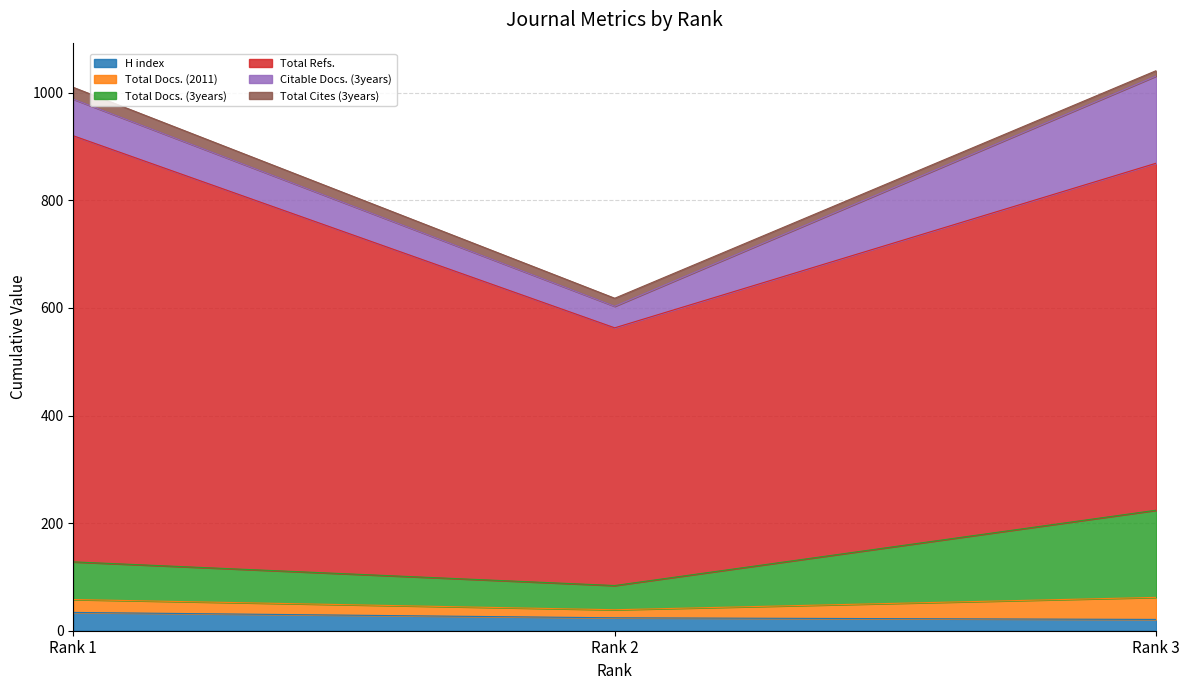

Reading left to right, transcribe all the data shown in this chart.

H index: 34	24	21
Total Docs. (2011): 24	15	41
Total Docs. (3years): 70	45	162
Total Refs.: 792	479	645
Citable Docs. (3years): 68	40	162
Total Cites (3years): 22	15	10